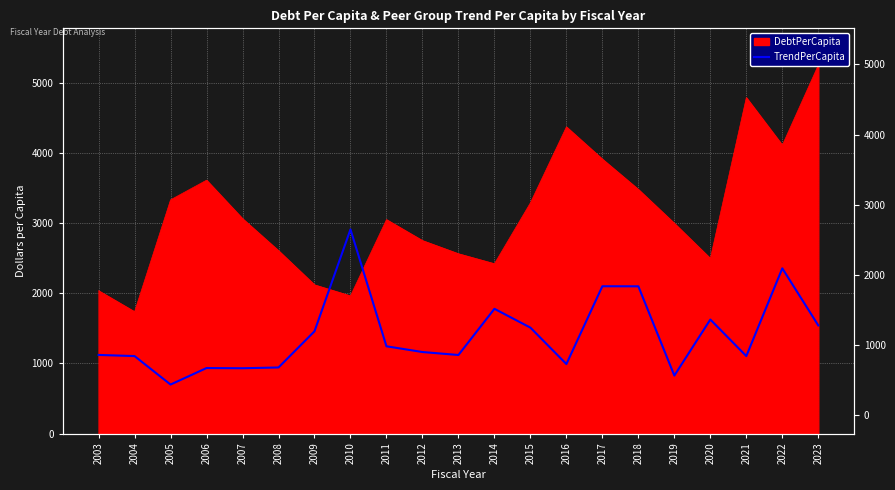

At which category does the data reach its first local peak?

2006